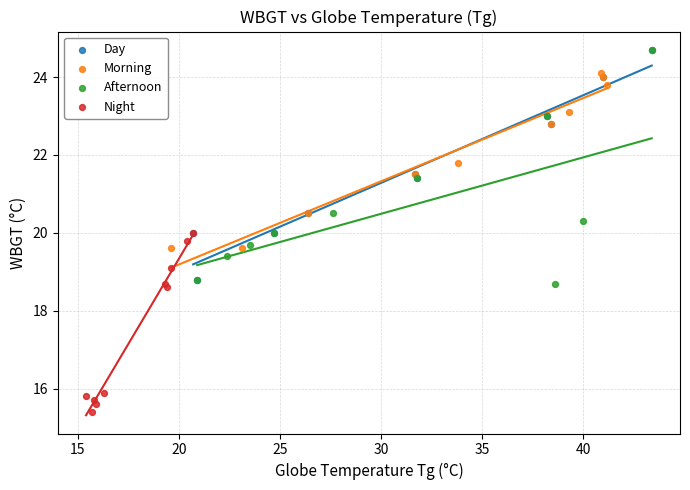

Which series contains the lowest Y value?

Night